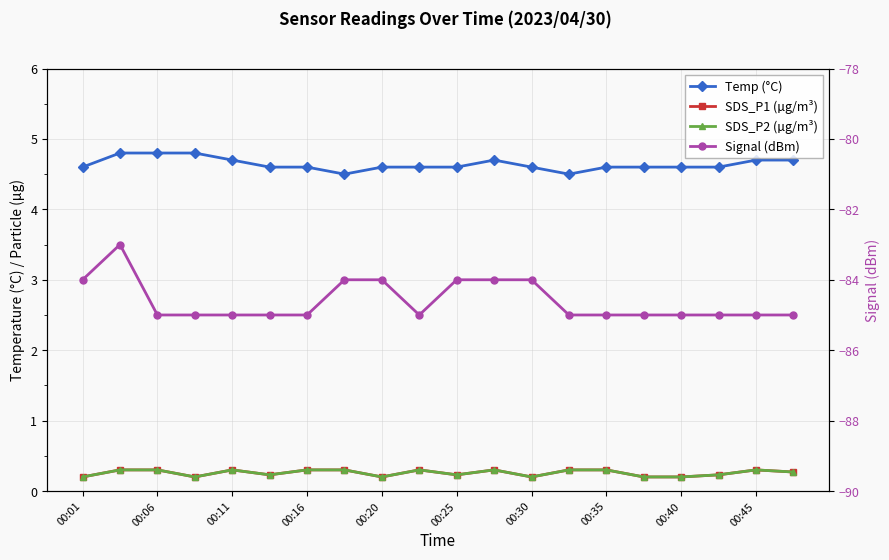

What is the difference between the highest and lowest values at 00:45?

89.6